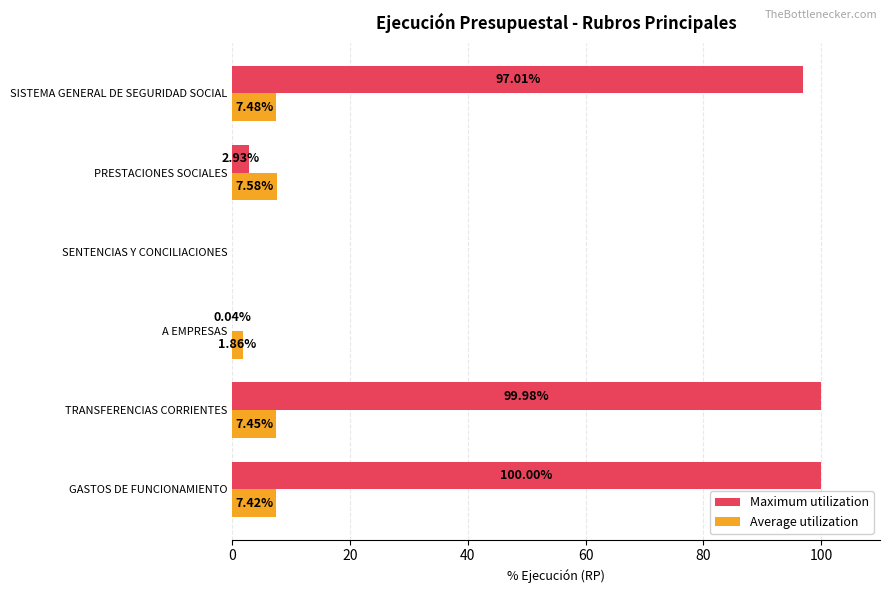

Count the number of data series in this chart.

2